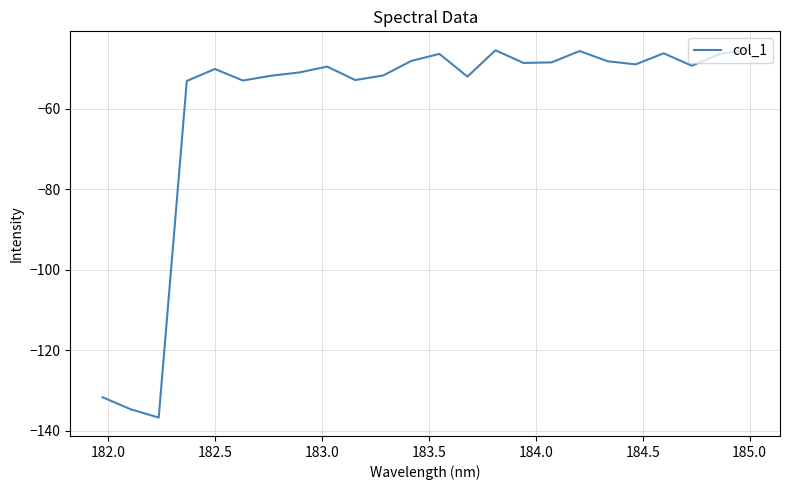

What is the difference between the maximum and minimum values?

91.3